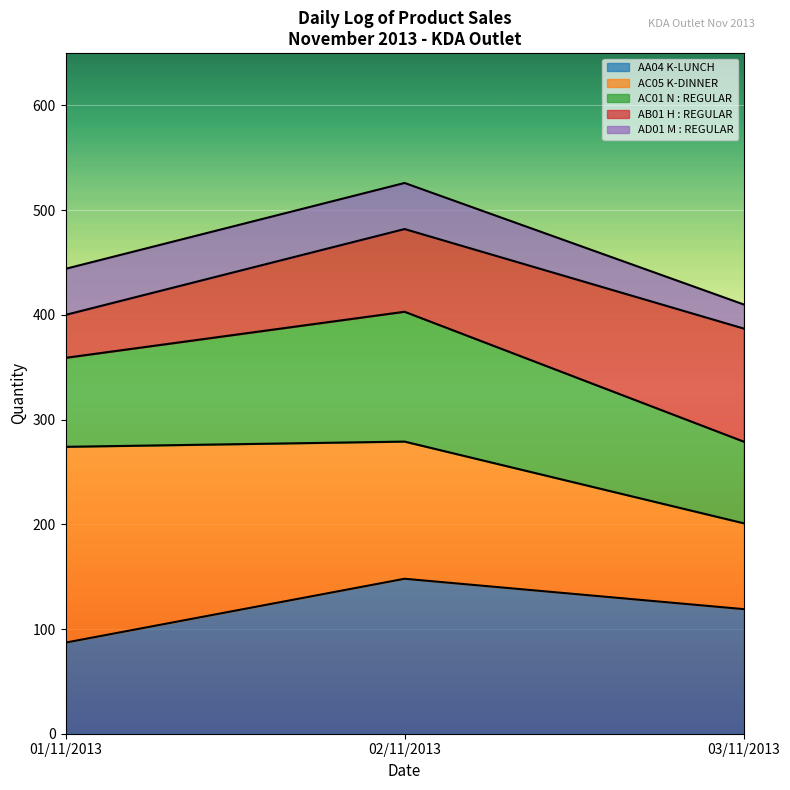

What are all the series names shown in the legend?

AA04 K-LUNCH, AC05 K-DINNER, AC01 N : REGULAR, AB01 H : REGULAR, AD01 M : REGULAR